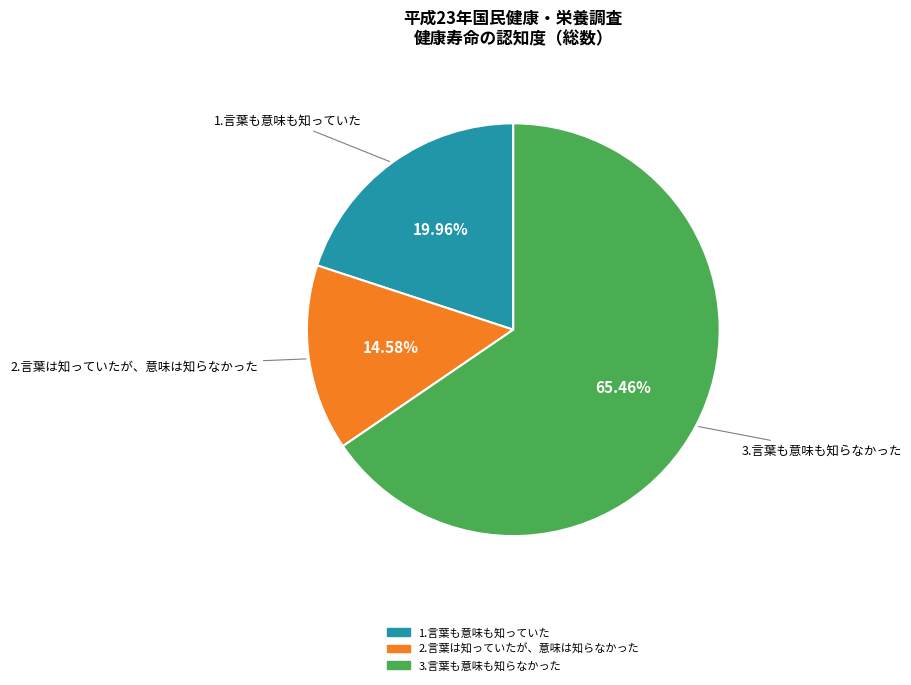

How many slices are in this pie chart?

3